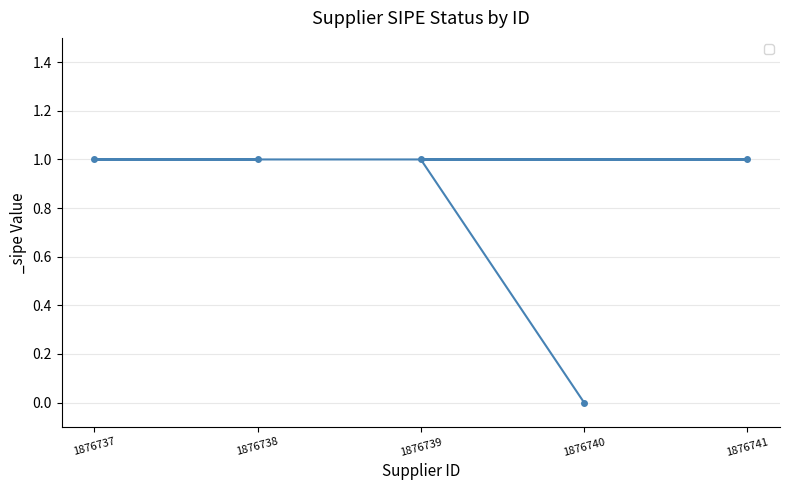

How many categories are shown in the chart?

5